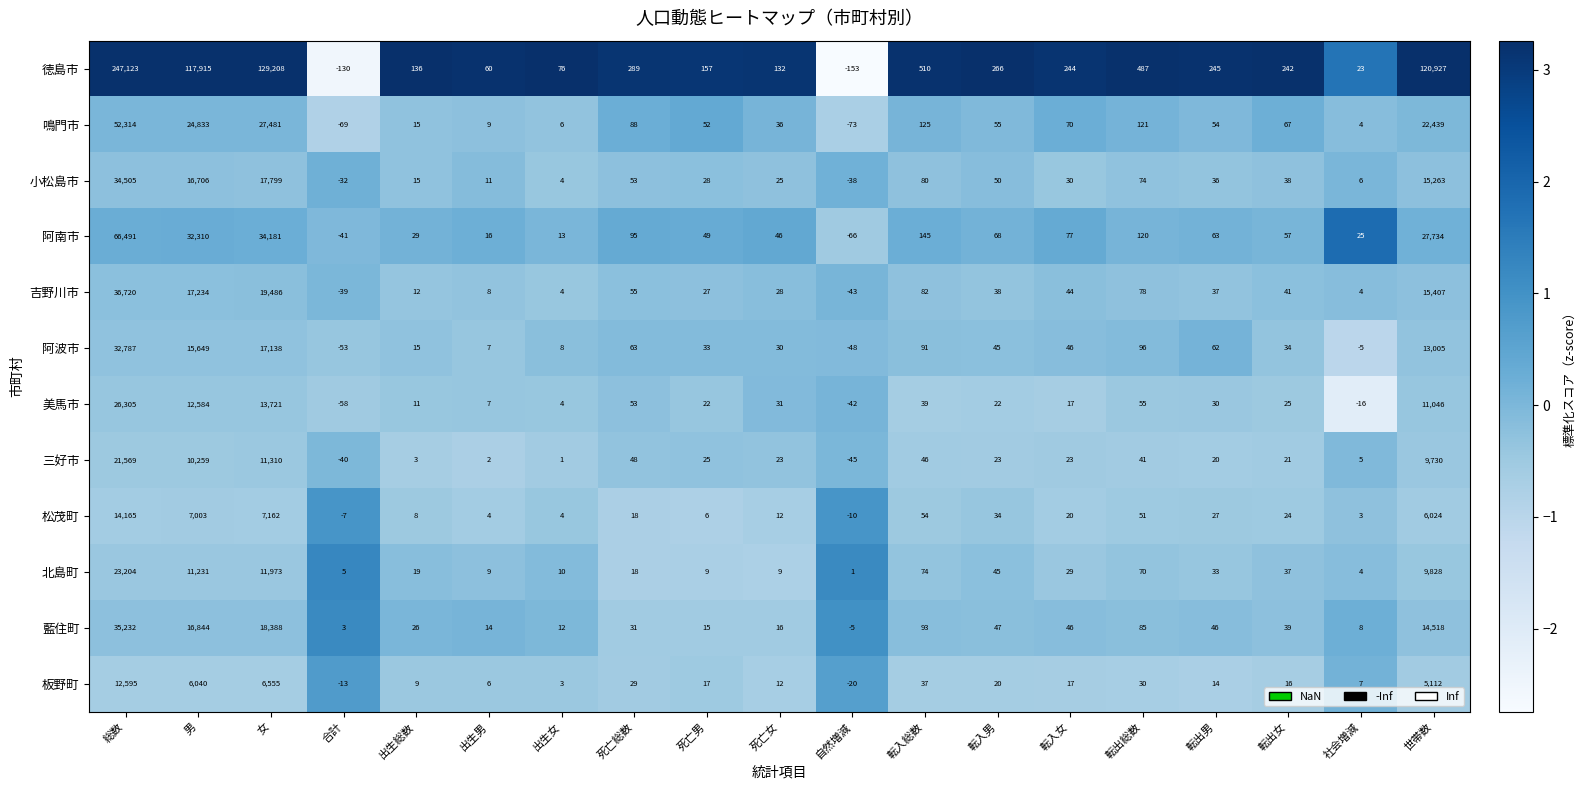

What is the difference between the 阿南市 values at 死亡総数 and 転出総数?

25